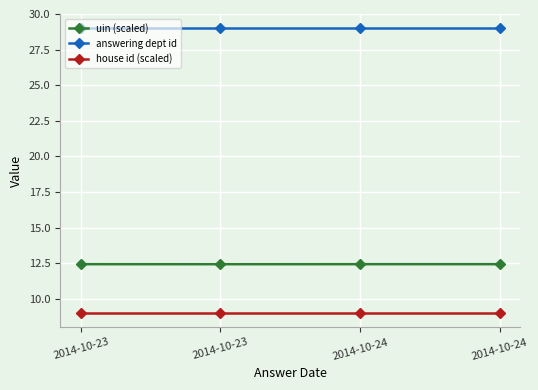

What are all the series names shown in the legend?

uin (scaled), answering dept id, house id (scaled)